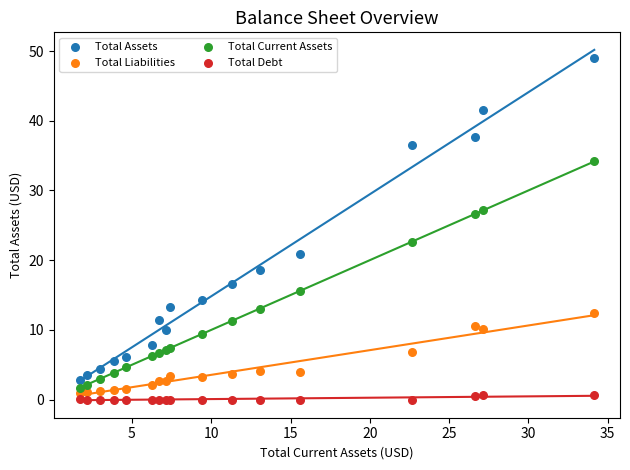

Which series reaches the minimum Y coordinate?

Total Debt